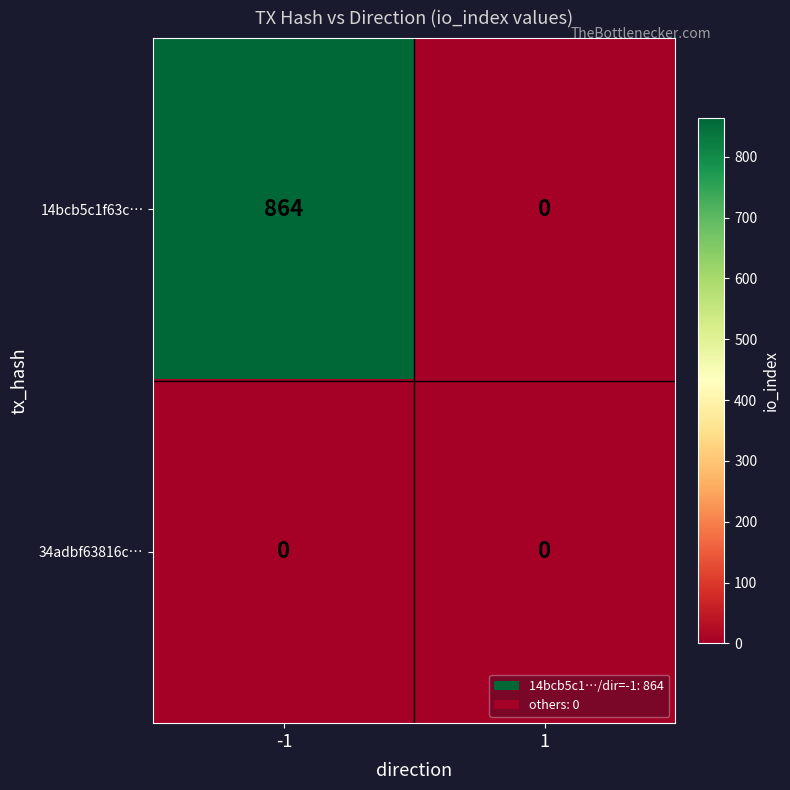

What is the average value of the 14bcb5c1f63c… series?

432